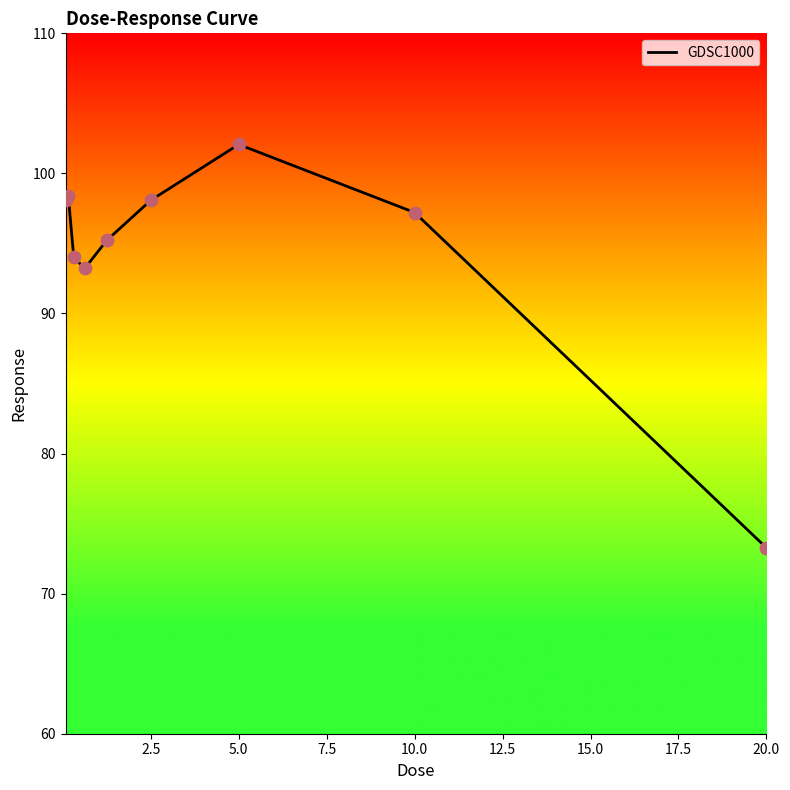

What is the difference between the maximum and minimum values?

28.8